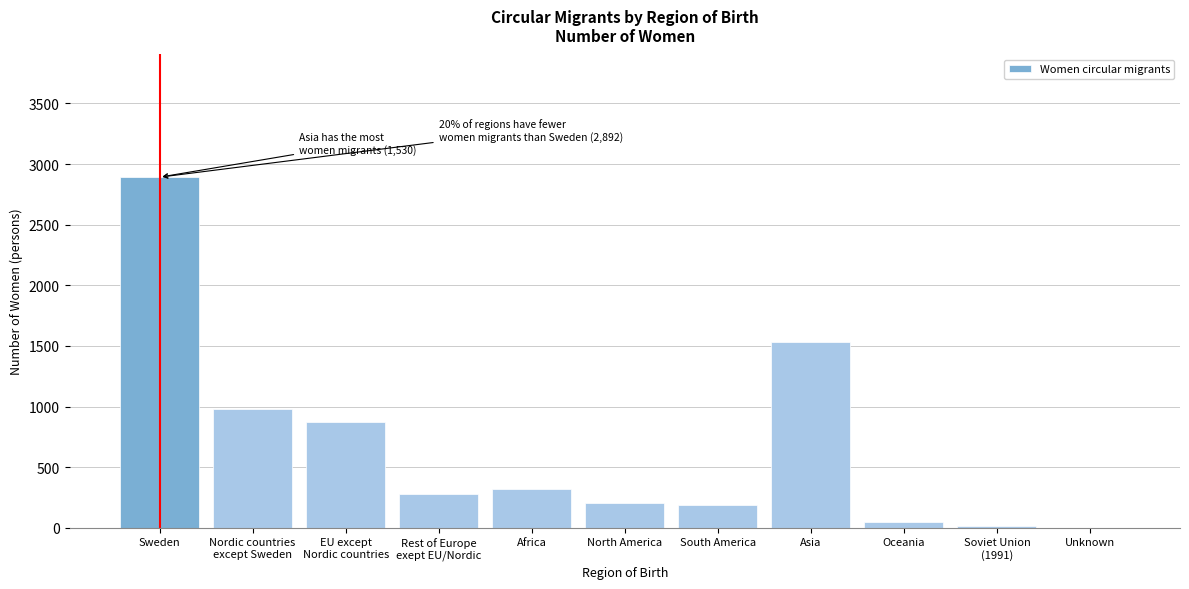

Which label corresponds to the largest value in the chart?

Sweden